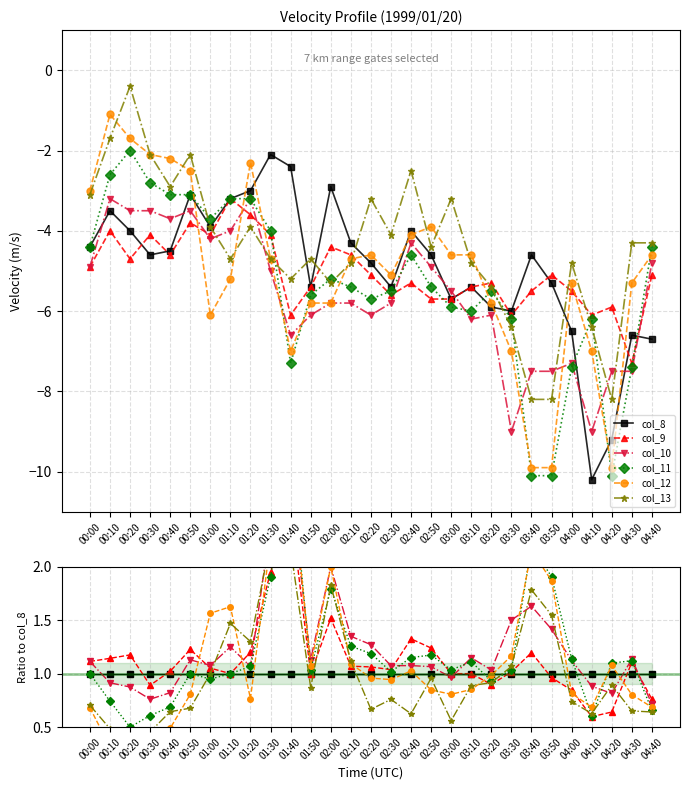

Reading left to right, what are all the values shown in this chart?

col_8: 00:00=1.0	00:10=1.0	00:20=1.0	00:30=1.0	00:40=1.0	00:50=1.0	01:00=1.0	01:10=1.0	01:20=1.0	01:30=1.0	01:40=1.0	01:50=1.0	02:00=1.0	02:10=1.0	02:20=1.0	02:30=1.0	02:40=1.0	02:50=1.0	03:00=1.0	03:10=1.0	03:20=1.0	03:30=1.0	03:40=1.0	03:50=1.0	04:00=1.0	04:10=1.0	04:20=1.0	04:30=1.0	04:40=1.0
col_9: 00:00=1.1	00:10=1.1	00:20=1.2	00:30=0.9	00:40=1.0	00:50=1.2	01:00=1.1	01:10=1.0	01:20=1.2	01:30=2.0	01:40=2.5	01:50=1.0	02:00=1.5	02:10=1.1	02:20=1.1	02:30=1.0	02:40=1.3	02:50=1.2	03:00=1.0	03:10=1.0	03:20=0.9	03:30=1.0	03:40=1.2	03:50=1.0	04:00=0.8	04:10=0.6	04:20=0.6	04:30=1.1	04:40=0.8
col_10: 00:00=1.1	00:10=0.9	00:20=0.9	00:30=0.8	00:40=0.8	00:50=1.1	01:00=1.1	01:10=1.2	01:20=1.1	01:30=2.4	01:40=2.8	01:50=1.1	02:00=2.0	02:10=1.3	02:20=1.3	02:30=1.1	02:40=1.1	02:50=1.1	03:00=1.0	03:10=1.1	03:20=1.0	03:30=1.5	03:40=1.6	03:50=1.4	04:00=1.1	04:10=0.9	04:20=0.8	04:30=1.1	04:40=0.7
col_11: 00:00=1.0	00:10=0.7	00:20=0.5	00:30=0.6	00:40=0.7	00:50=1.0	01:00=0.9	01:10=1.0	01:20=1.1	01:30=1.9	01:40=3.0	01:50=1.0	02:00=1.8	02:10=1.3	02:20=1.2	02:30=1.0	02:40=1.1	02:50=1.2	03:00=1.0	03:10=1.1	03:20=0.9	03:30=1.0	03:40=2.2	03:50=1.9	04:00=1.1	04:10=0.6	04:20=1.1	04:30=1.1	04:40=0.7
col_12: 00:00=0.7	00:10=0.3	00:20=0.4	00:30=0.5	00:40=0.5	00:50=0.8	01:00=1.6	01:10=1.6	01:20=0.8	01:30=2.2	01:40=2.9	01:50=1.1	02:00=2.0	02:10=1.1	02:20=1.0	02:30=0.9	02:40=1.0	02:50=0.8	03:00=0.8	03:10=0.9	03:20=1.0	03:30=1.2	03:40=2.2	03:50=1.9	04:00=0.8	04:10=0.7	04:20=1.1	04:30=0.8	04:40=0.7
col_13: 00:00=0.7	00:10=0.5	00:20=0.1	00:30=0.5	00:40=0.6	00:50=0.7	01:00=1.0	01:10=1.5	01:20=1.3	01:30=2.2	01:40=2.2	01:50=0.9	02:00=1.8	02:10=1.1	02:20=0.7	02:30=0.8	02:40=0.6	02:50=1.0	03:00=0.6	03:10=0.9	03:20=0.9	03:30=1.1	03:40=1.8	03:50=1.5	04:00=0.7	04:10=0.6	04:20=0.9	04:30=0.7	04:40=0.6